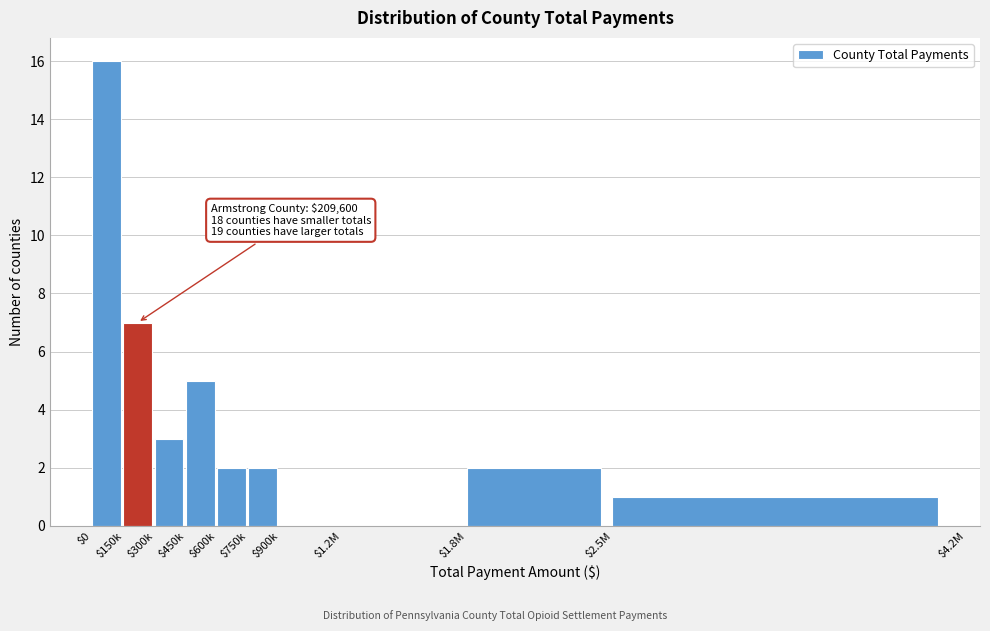

What is the sum of all values?

38